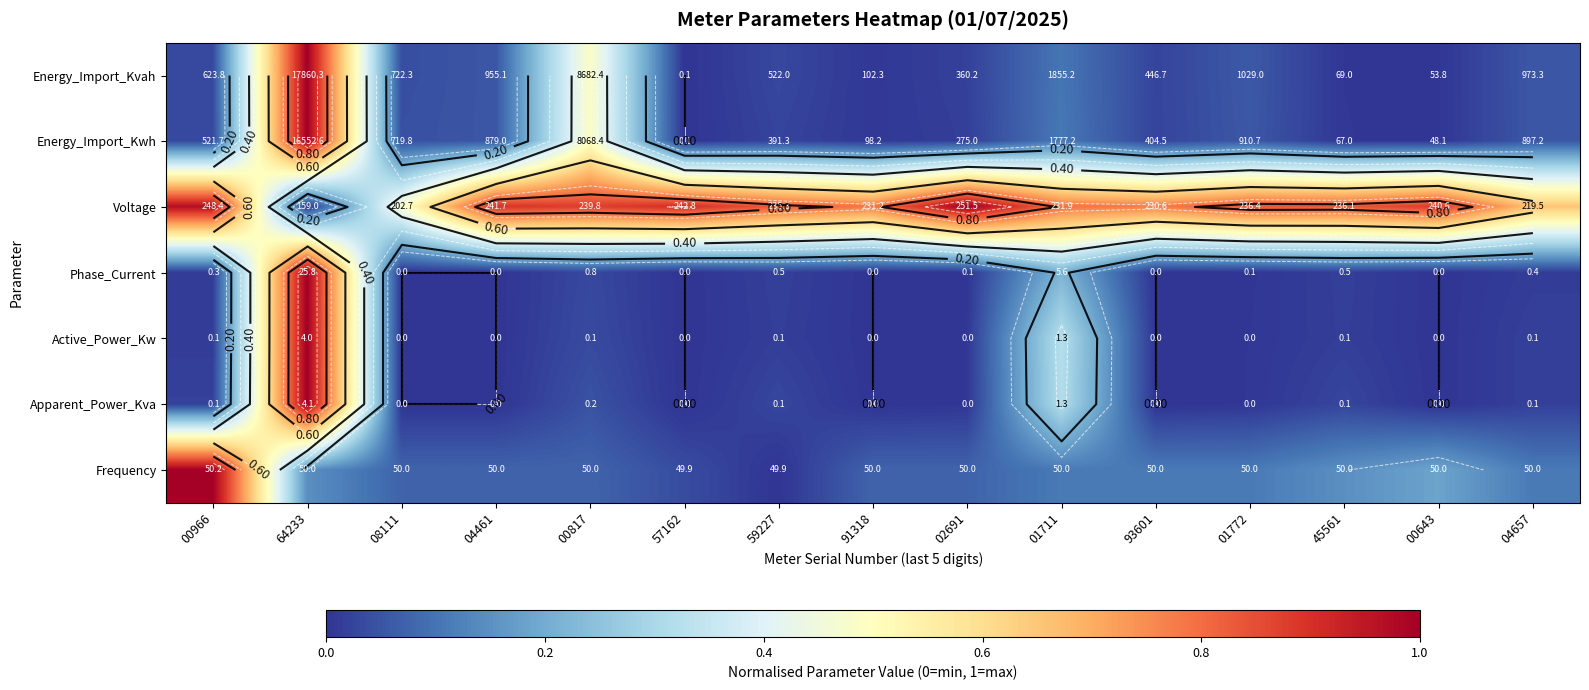

Which series changed the most between 08111 and 93601?

Voltage